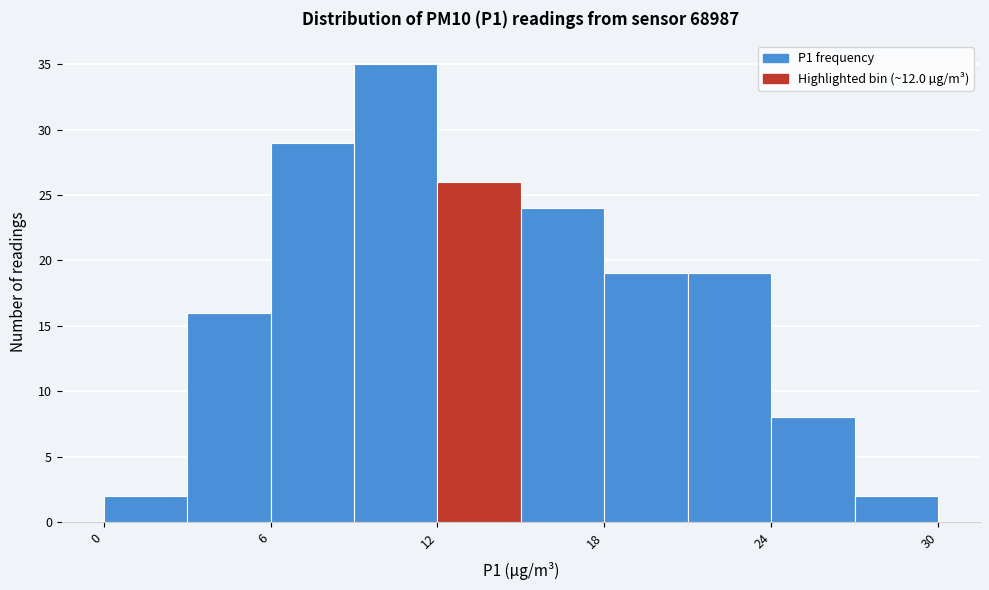

Read against the x-axis, roughly where is the centre of the tallest bar?

11